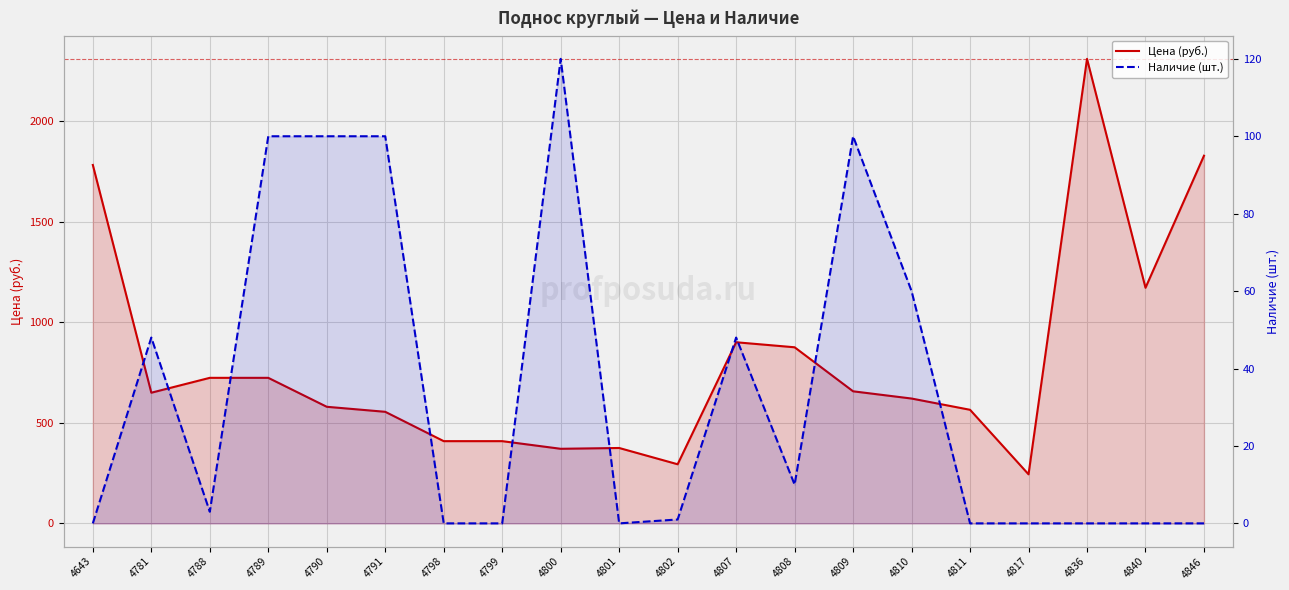

What is the difference between the highest and lowest values at 4836?

2311